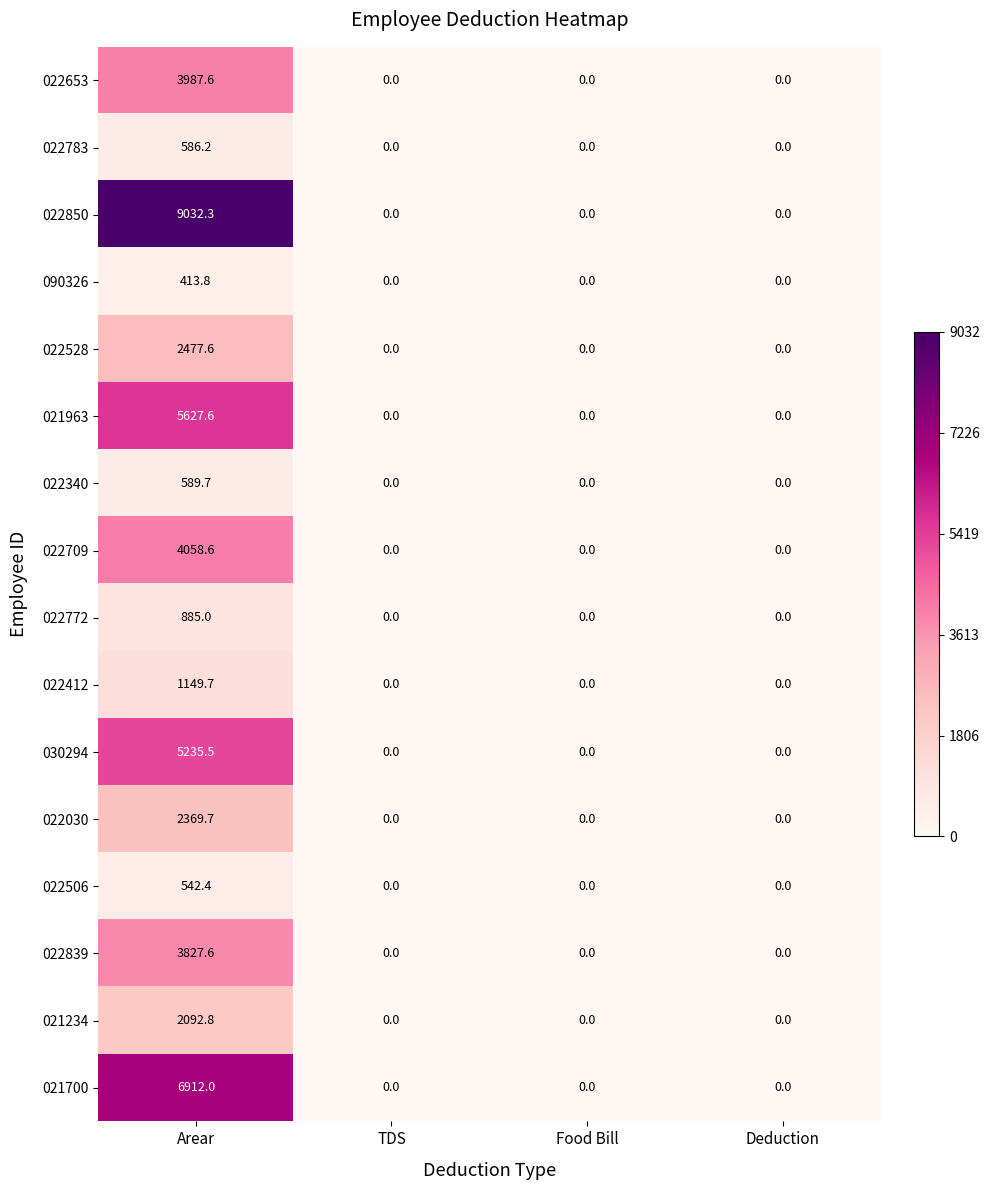

At how many categories does at least one series exceed 3776?

1